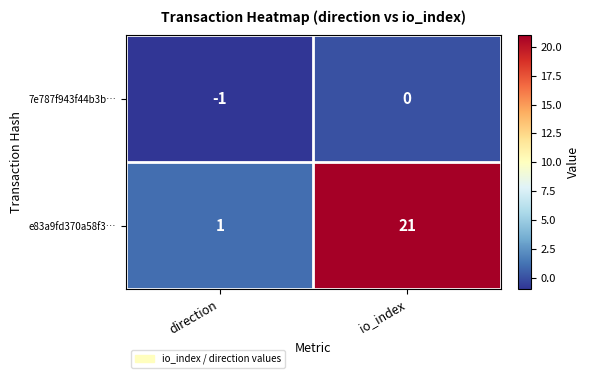

At which label is e83a9fd370a58f3… closest to 11?

direction